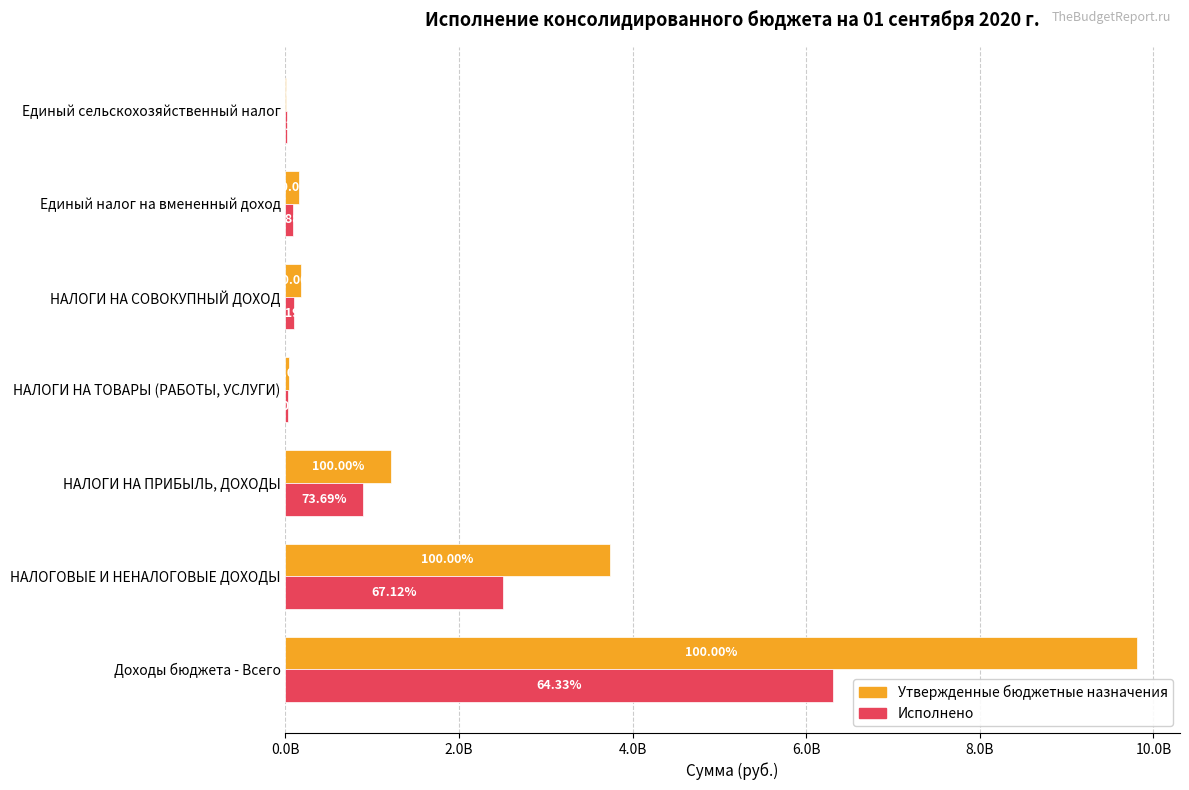

What is the highest value of the Исполнено series?

6314093110.3